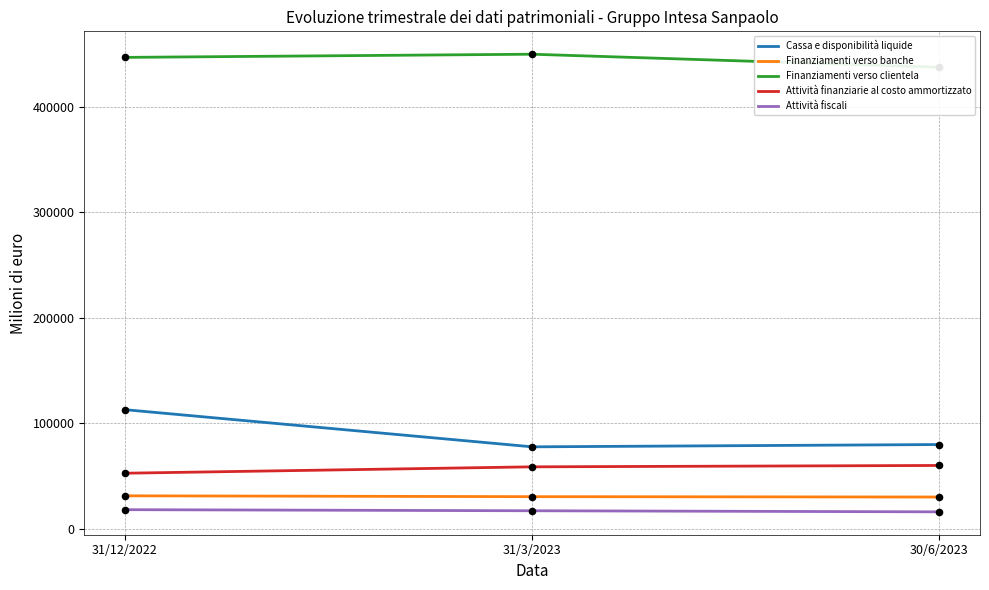

Which series has the largest total across all categories?

Finanziamenti verso clientela